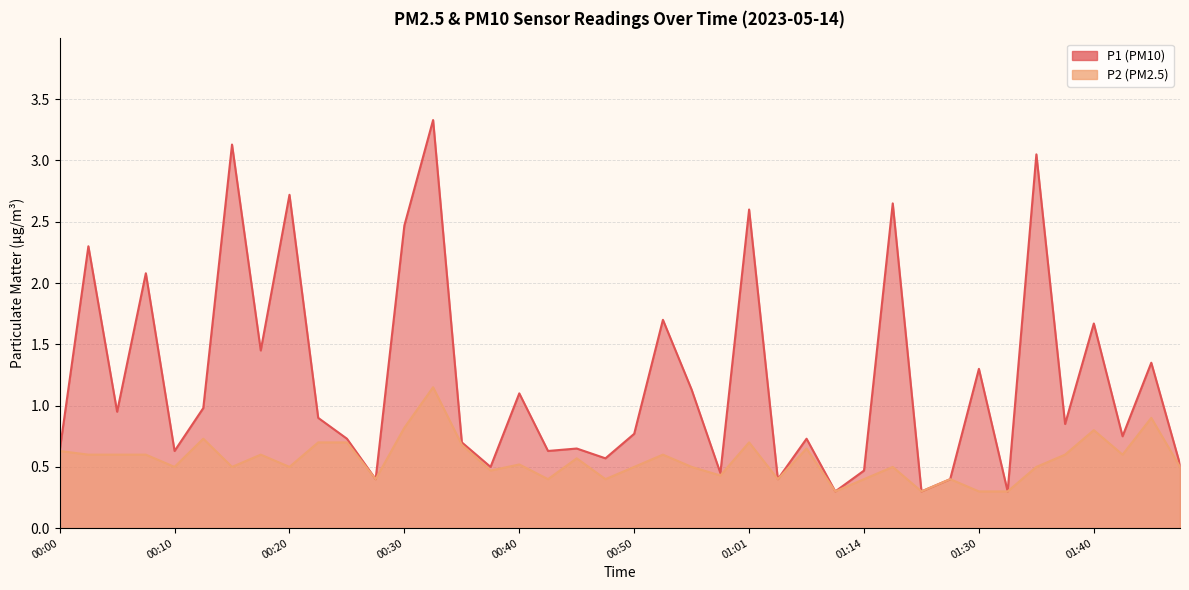

What is the greatest value displayed?

3.3